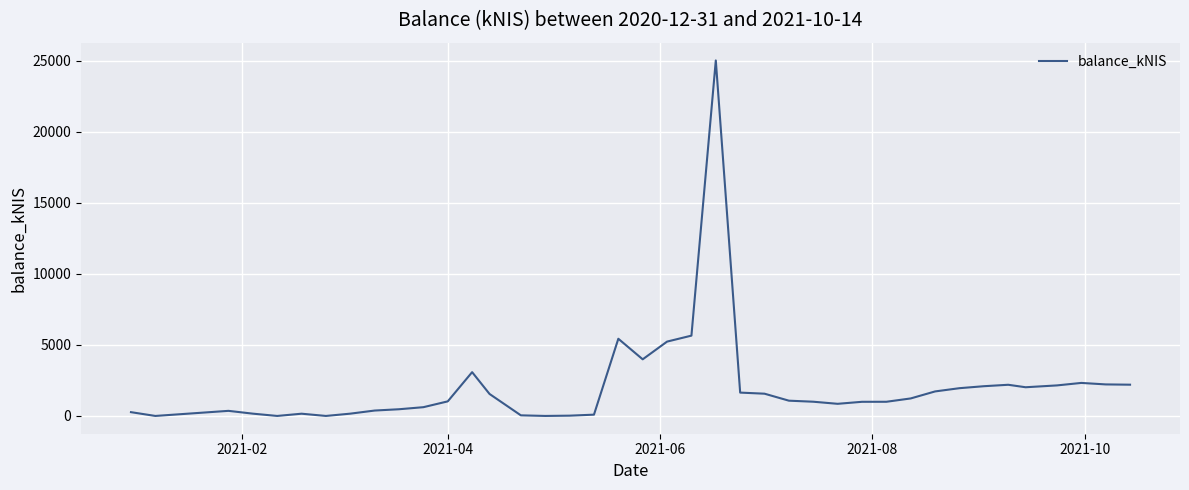

What is the greatest value displayed?

25005.1